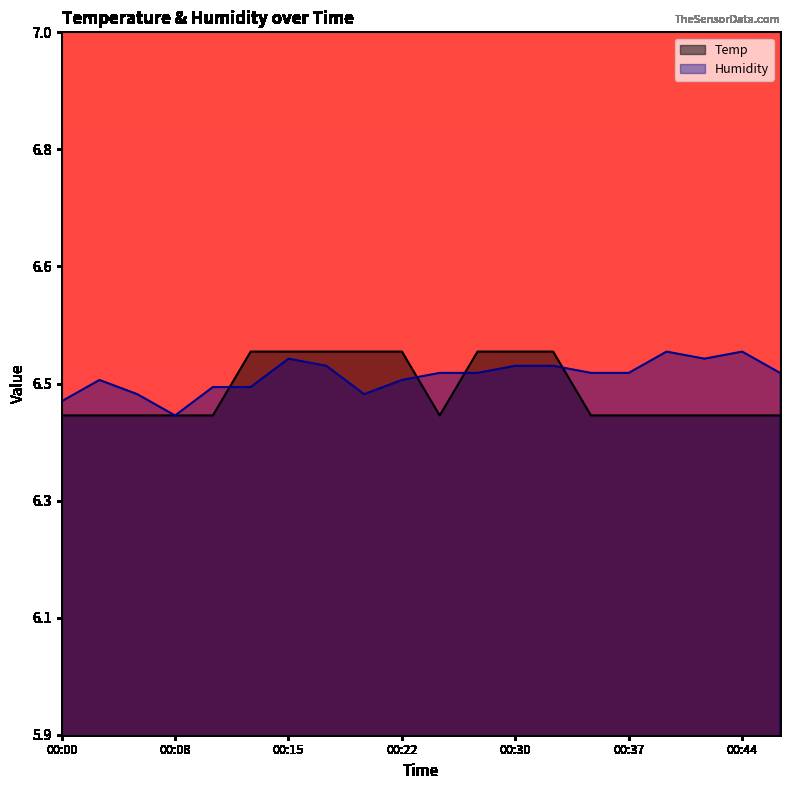

Reading left to right, what are all the values shown in this chart?

Temp: 00:00=6.4	00:03=6.4	00:05=6.4	00:08=6.4	00:10=6.4	00:13=6.5	00:15=6.5	00:17=6.5	00:20=6.5	00:22=6.5	00:25=6.4	00:27=6.5	00:30=6.5	00:32=6.5	00:34=6.4	00:37=6.4	00:39=6.4	00:42=6.4	00:44=6.4	00:47=6.4
Humidity: 00:00=6.4	00:03=6.5	00:05=6.4	00:08=6.4	00:10=6.4	00:13=6.4	00:15=6.5	00:17=6.5	00:20=6.4	00:22=6.5	00:25=6.5	00:27=6.5	00:30=6.5	00:32=6.5	00:34=6.5	00:37=6.5	00:39=6.5	00:42=6.5	00:44=6.5	00:47=6.5